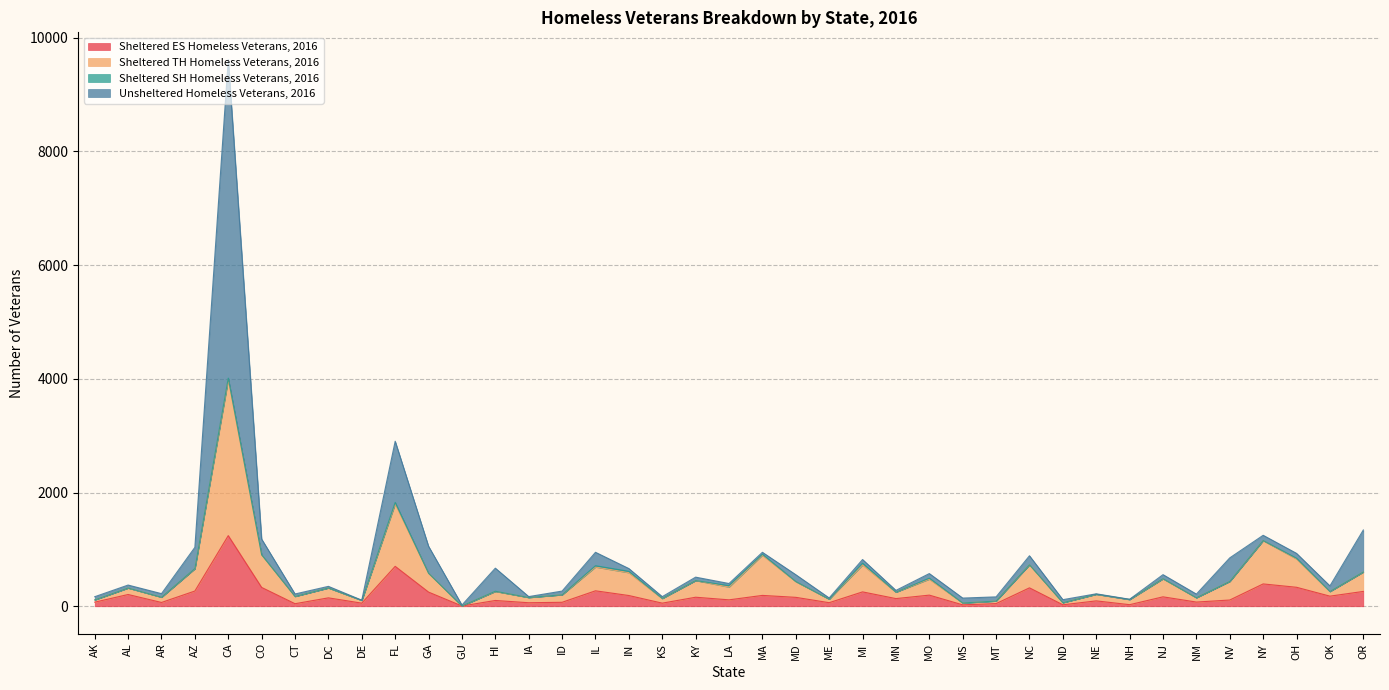

Which category has the highest value in the Sheltered ES Homeless Veterans, 2016 series?

CA